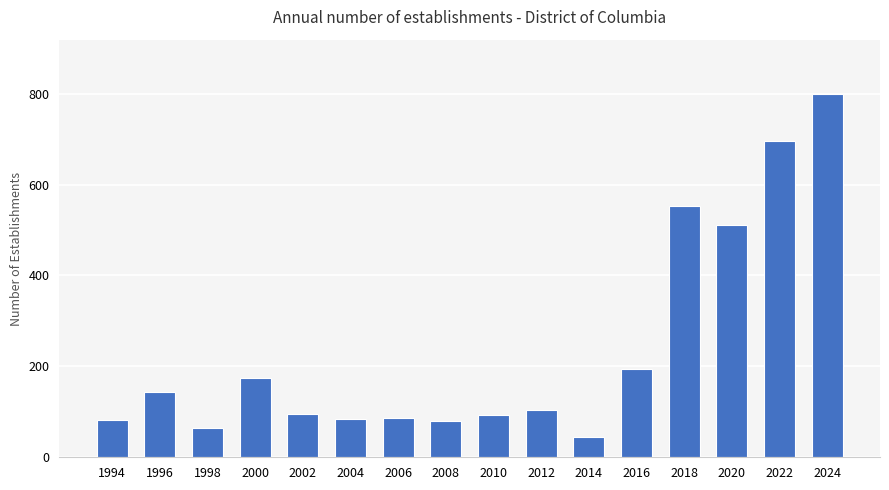

At which label is the value closest to 422?

2020